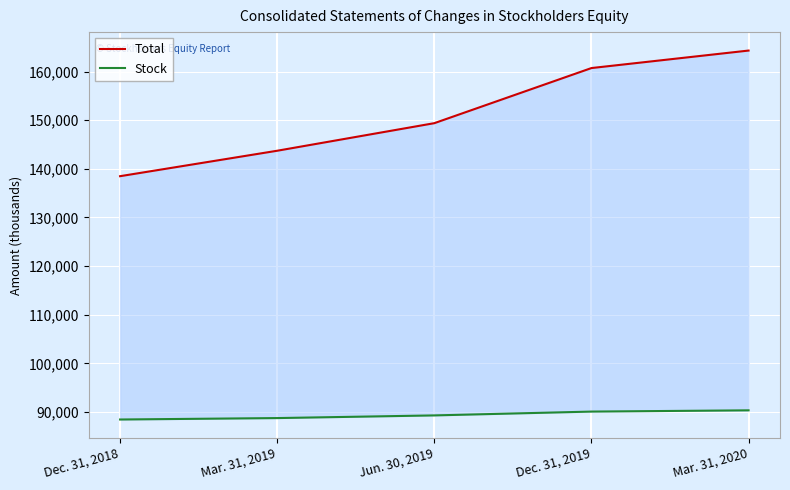

Count the Stock values in the range 88779 to 90113.

3